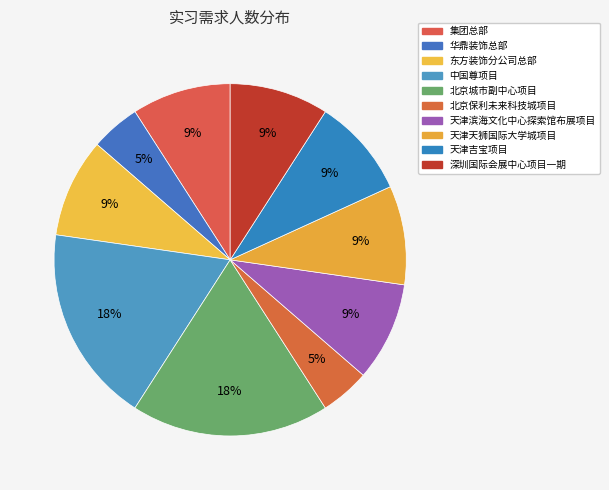

Which slice is the largest?

中国尊项目